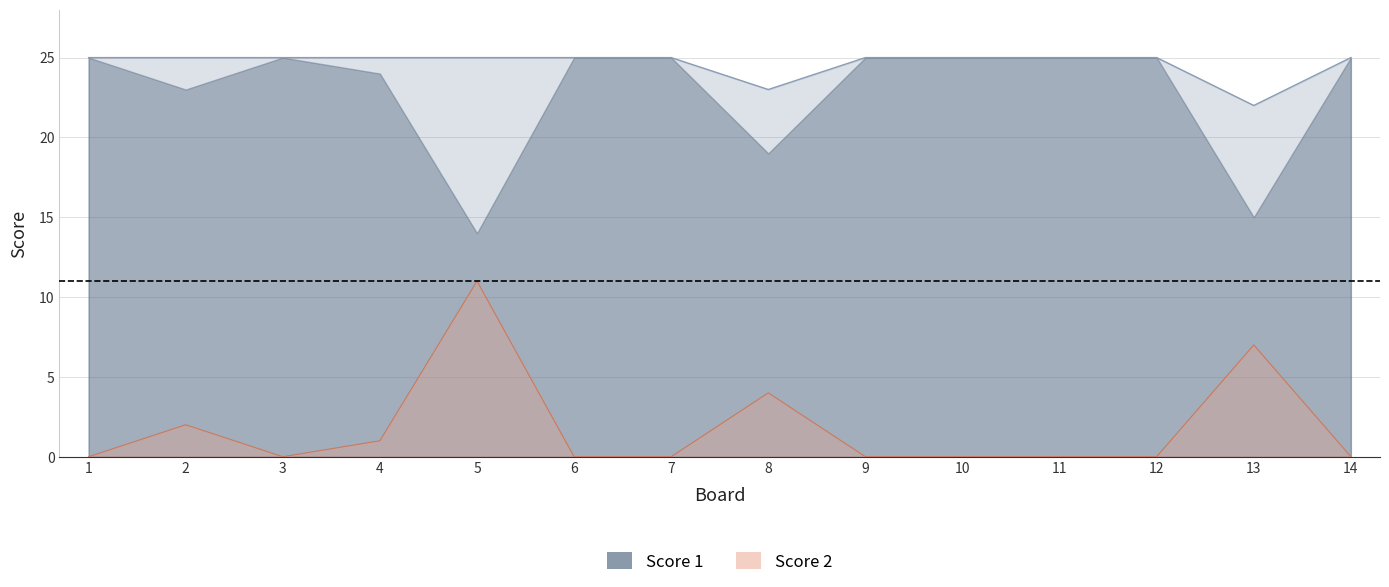

How many values in the Score 2 series exceed 0?

5